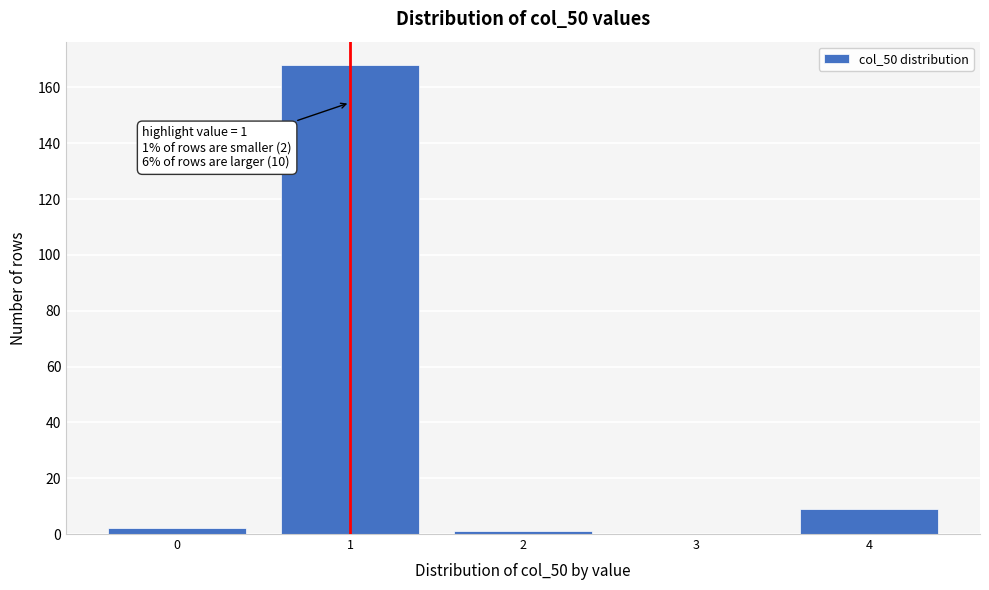

Reading left to right, transcribe all the data shown in this chart.

0=2	1=168	2=1	3=0	4=9